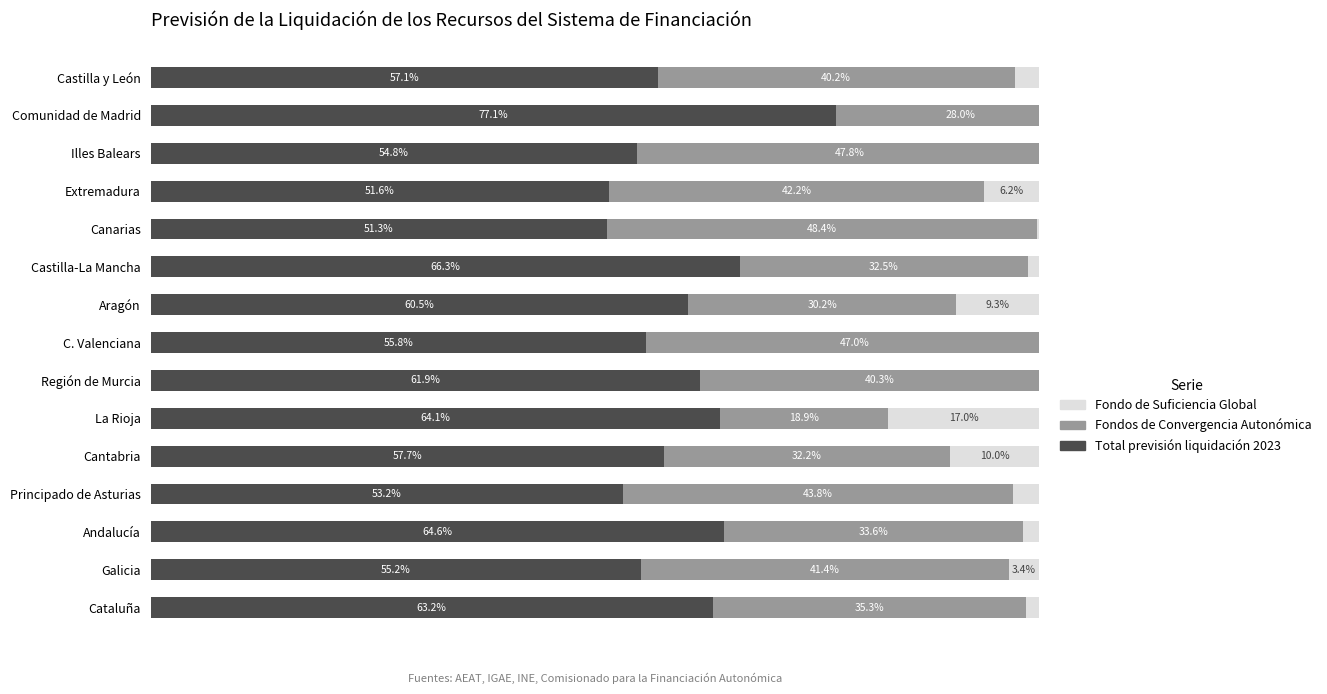

The Fondos de Convergencia Autonómica series shows 12.9 at La Rioja. True or false?

False